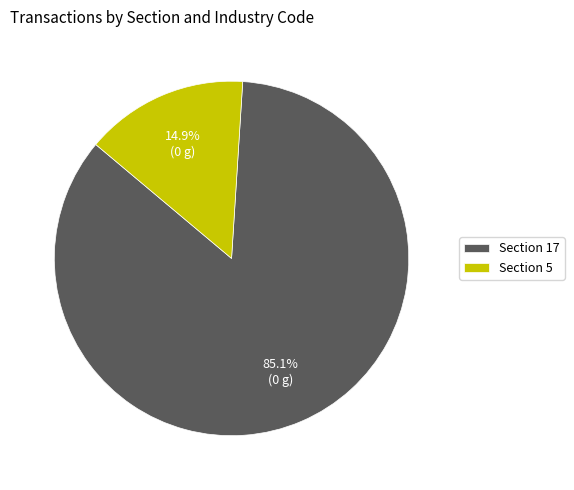

Which category has the biggest portion of the pie?

Section 17